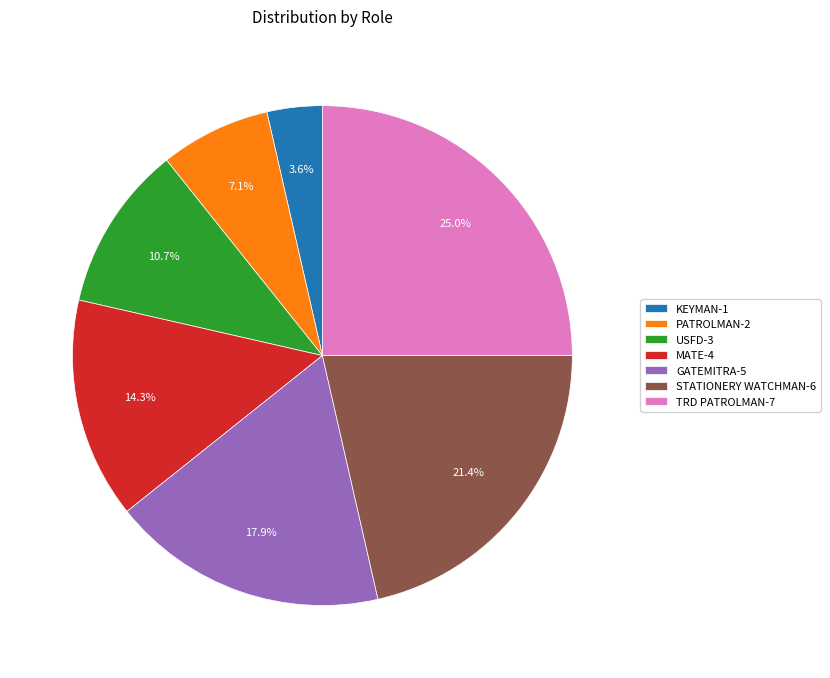

Combined, do GATEMITRA-5 and STATIONERY WATCHMAN-6 account for over 50%?

No